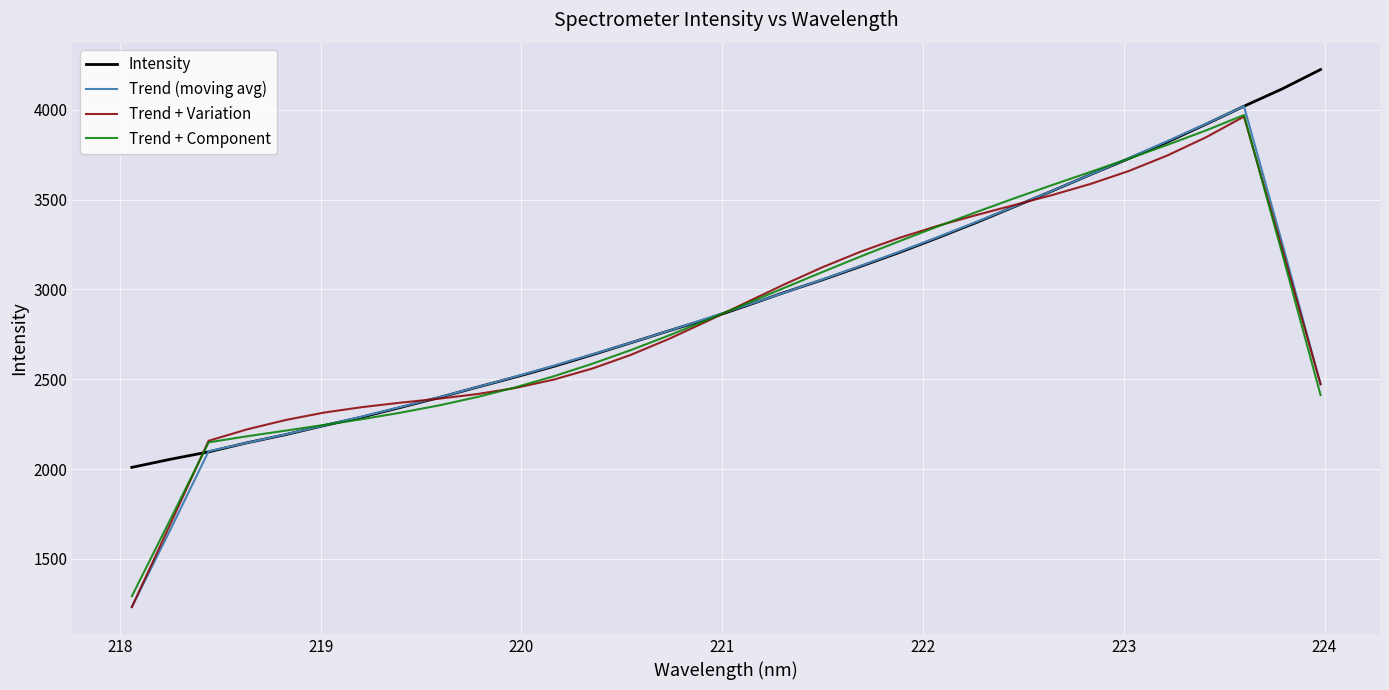

How many times do Intensity and Trend + Variation cross each other?

4